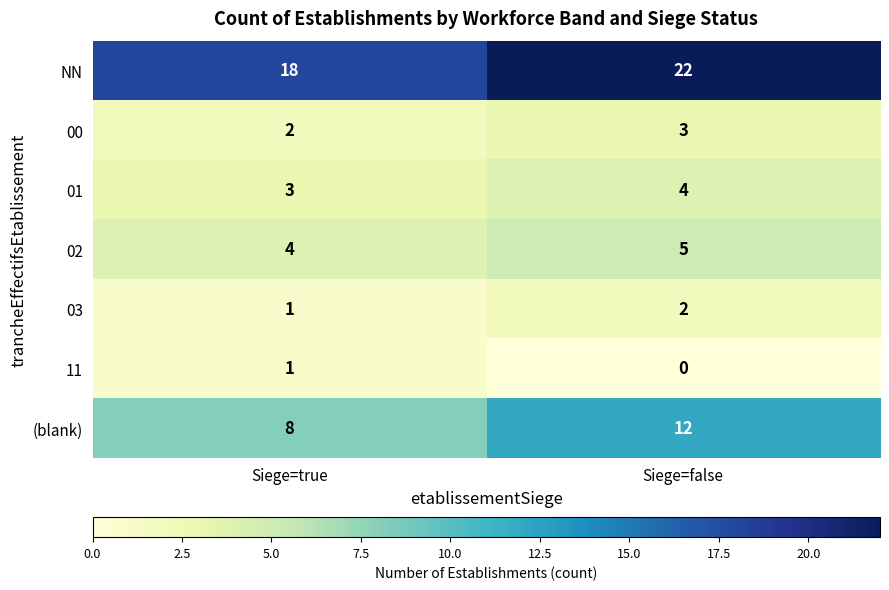

What is the approximate value of 01 at Siege=false?

4